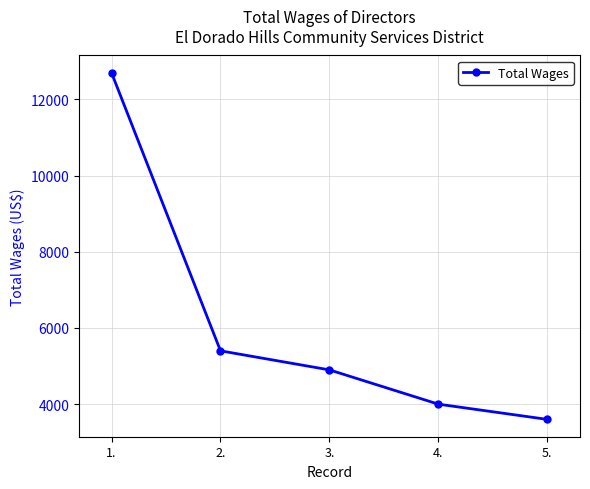

What is the minimum value shown in the chart?

3600